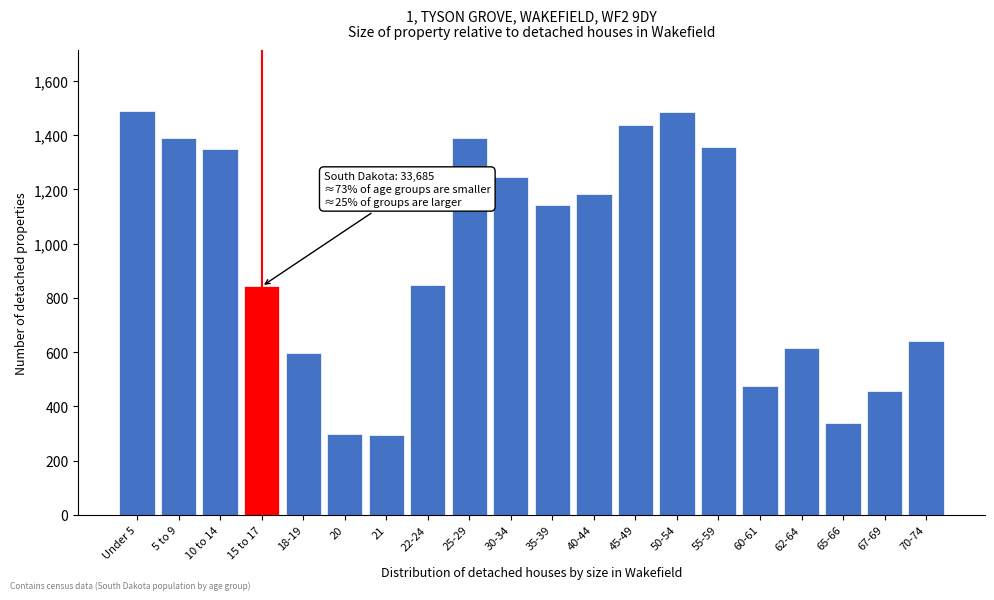

The chart shows a value of 1484 at 50-54. True or false?

True